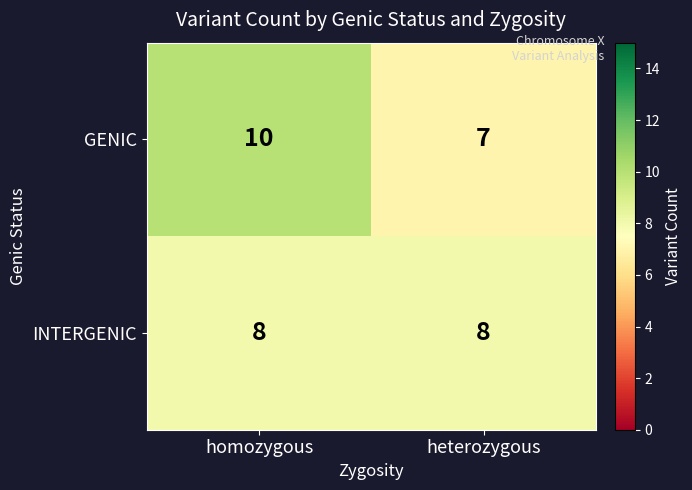

True or false: INTERGENIC has a value of 12 at heterozygous.

False